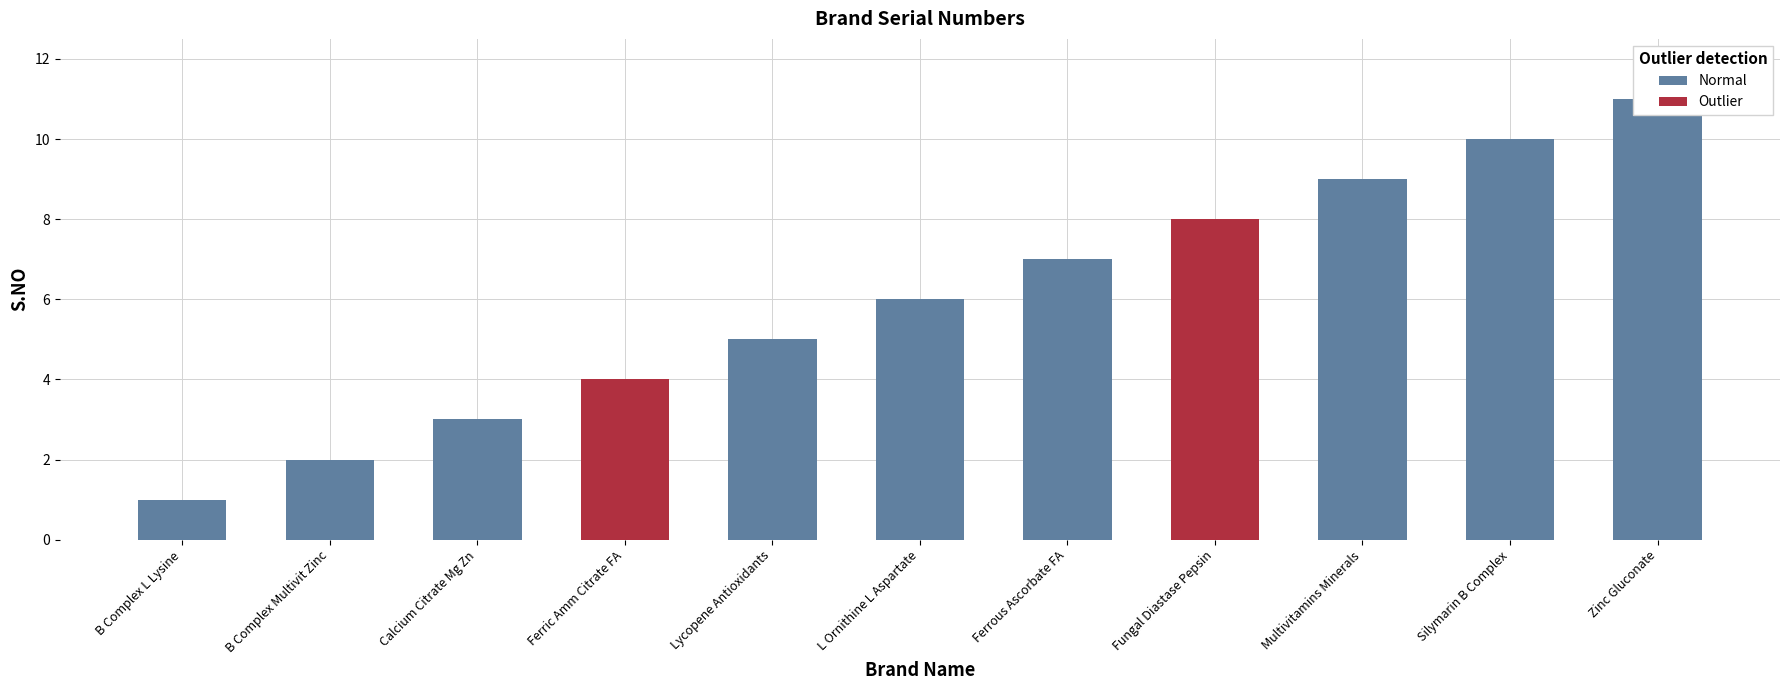

The value at Calcium Citrate, Magnesium, Zinc & Vitamin Syrup is 1. True or false?

False